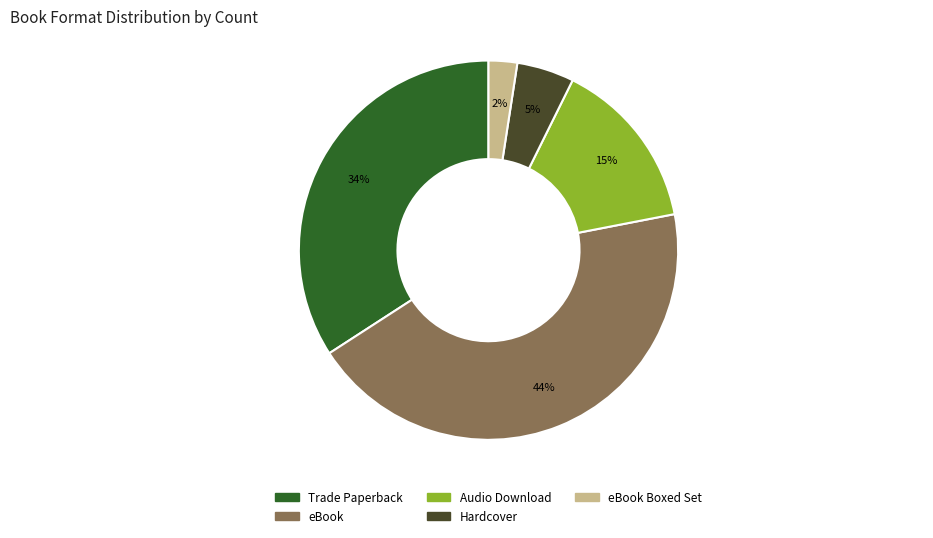

Is there a majority slice in this chart?

No